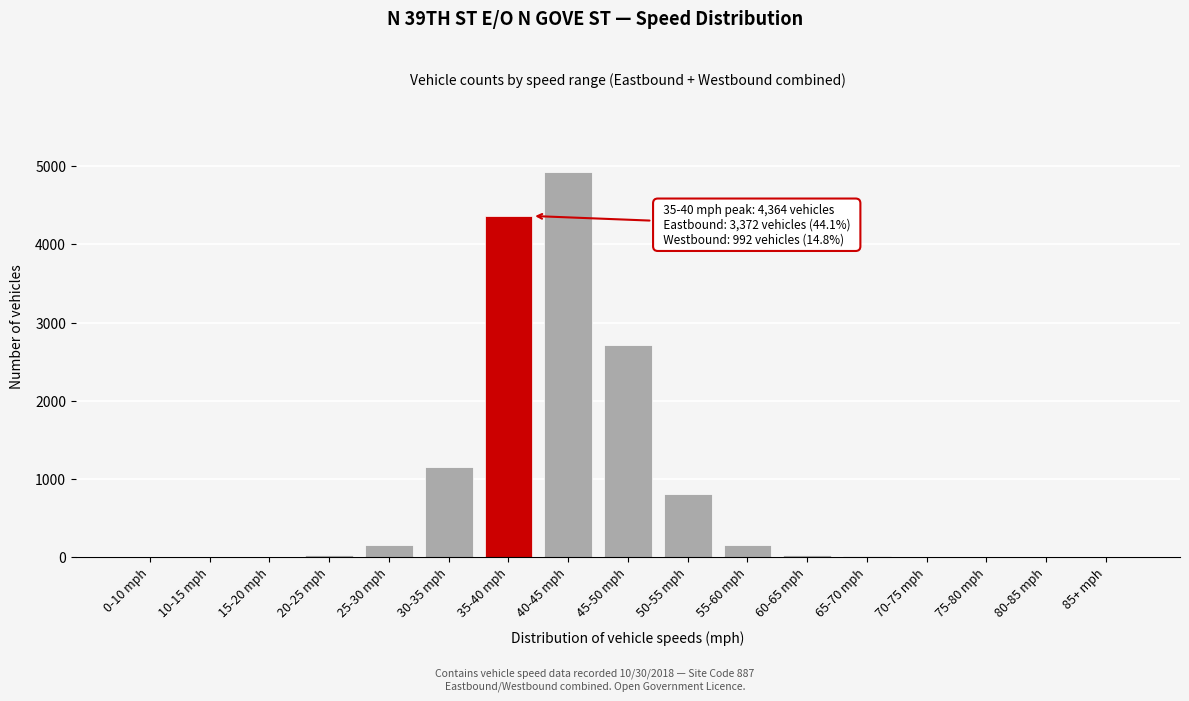

What is the sum of all values?

14329